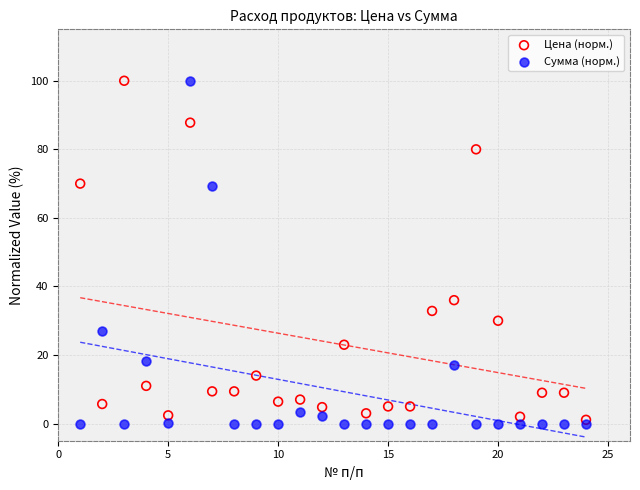

In the Сумма (норм.) series, what Y value is closest to 50?

69.2